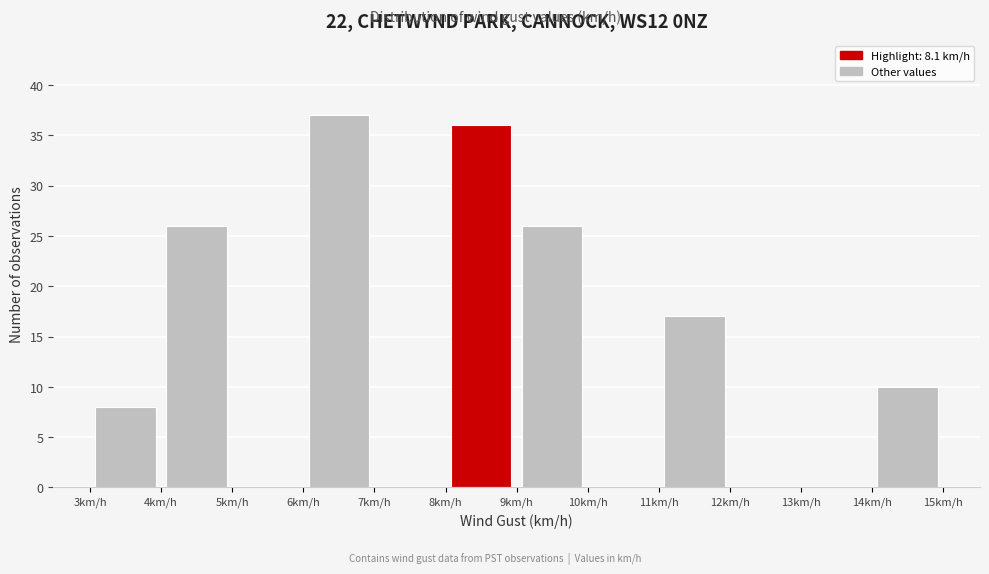

How tall is the bar that spans 14 to 15 on the x-axis? The values are not printed on the chart, so give them approximately, as read against the axis.

10